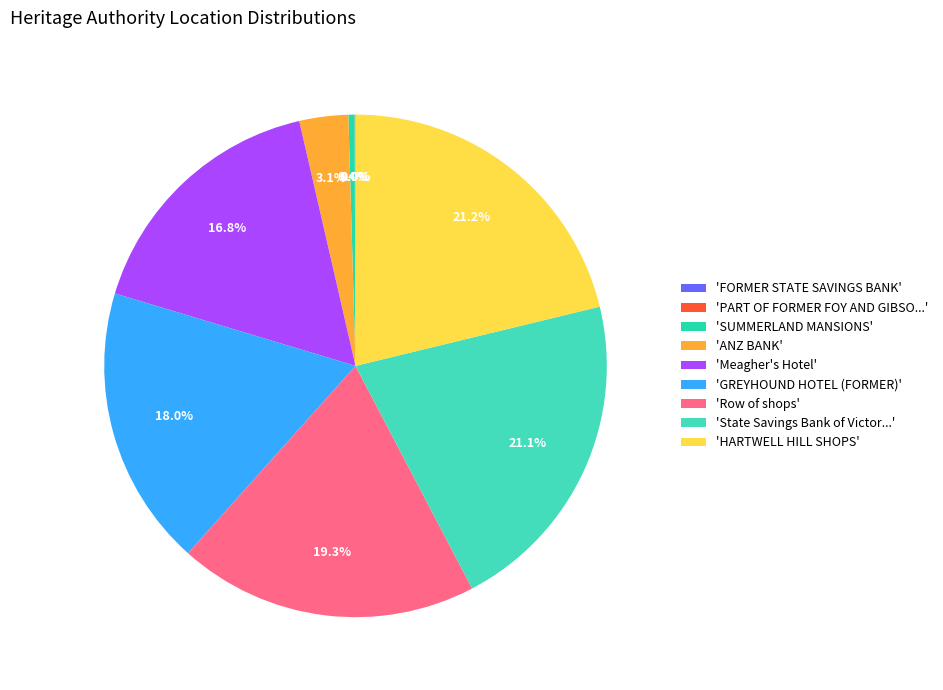

Rank the categories by value from lowest to highest.

FORMER STATE SAVINGS BANK, PART OF FORMER FOY AND GIBSON COMPLEX, SUMMERLAND MANSIONS, ANZ BANK, Meagher's Hotel, GREYHOUND HOTEL (FORMER), Row of shops, State Savings Bank of Victoria (Former), HARTWELL HILL SHOPS